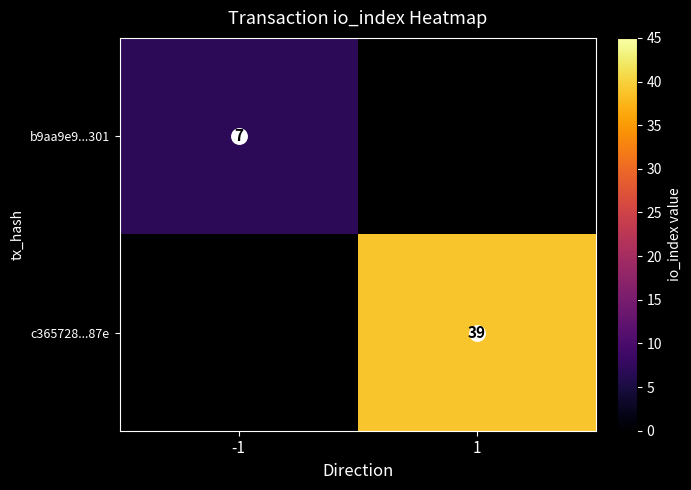

What is the sum of the c365728...87e values at 1 and -1?

39